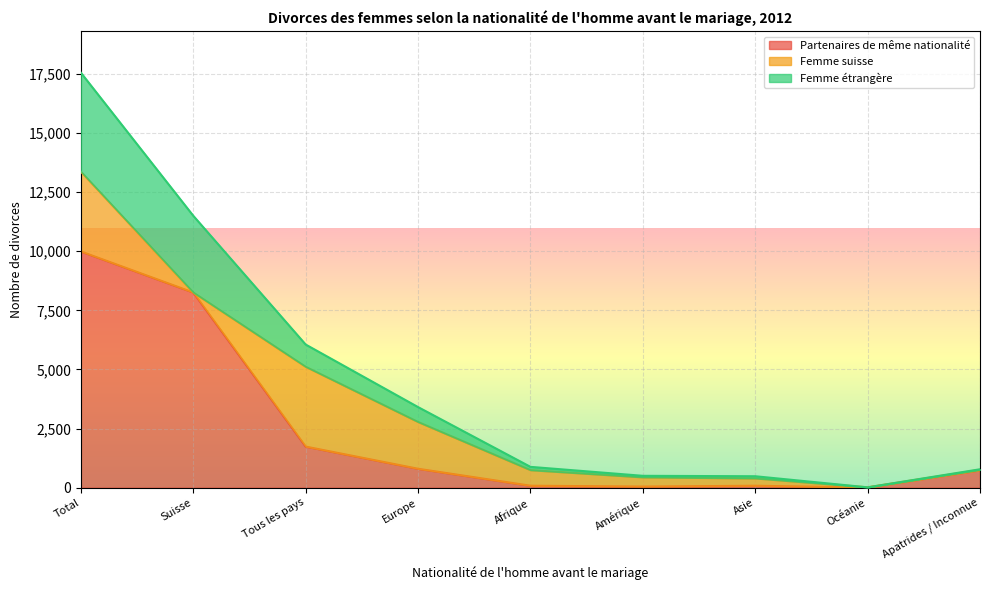

What is the value of the Partenaires de même nationalité point at the 5th from the left?

80